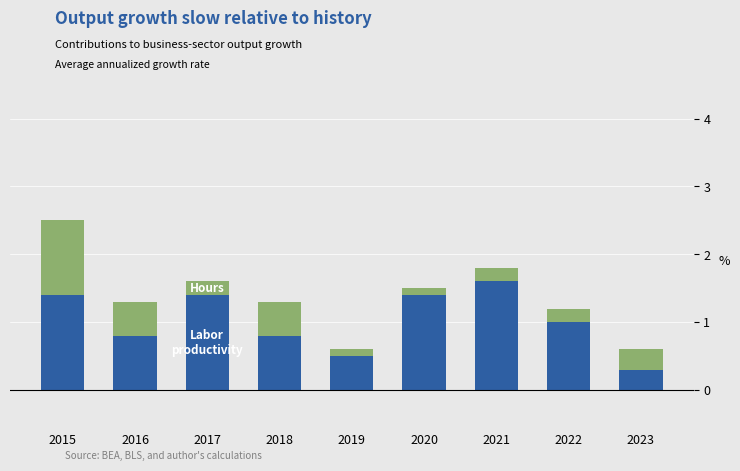

At which category is the sum across all series the highest?

2015